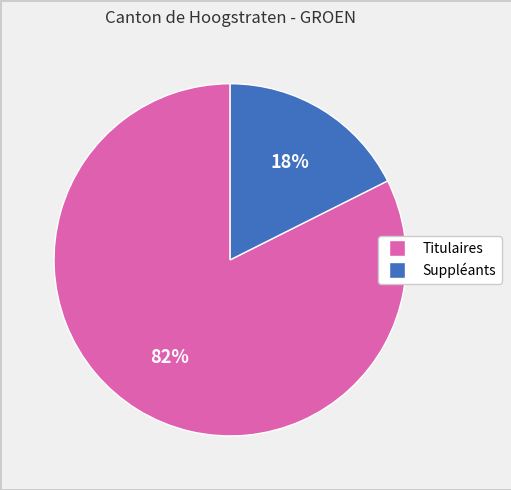

Is there any slice that represents more than half of the pie?

Yes